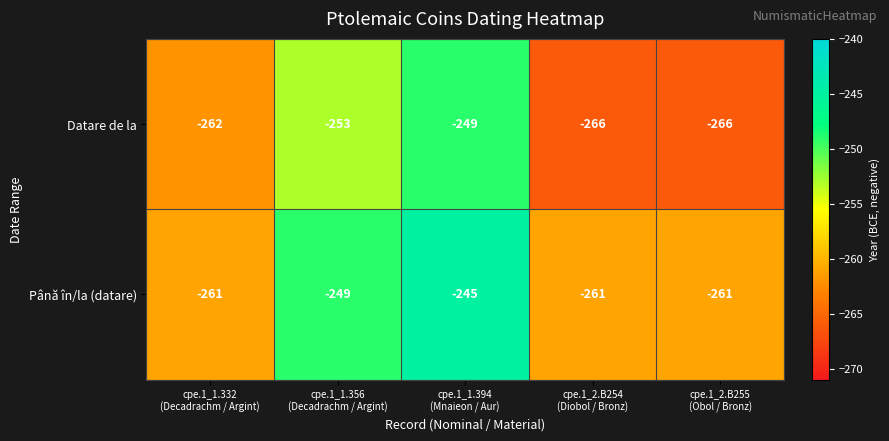

Which label corresponds to the largest value in the chart?

cpe.1_1.394
(Mnaieon / Aur)